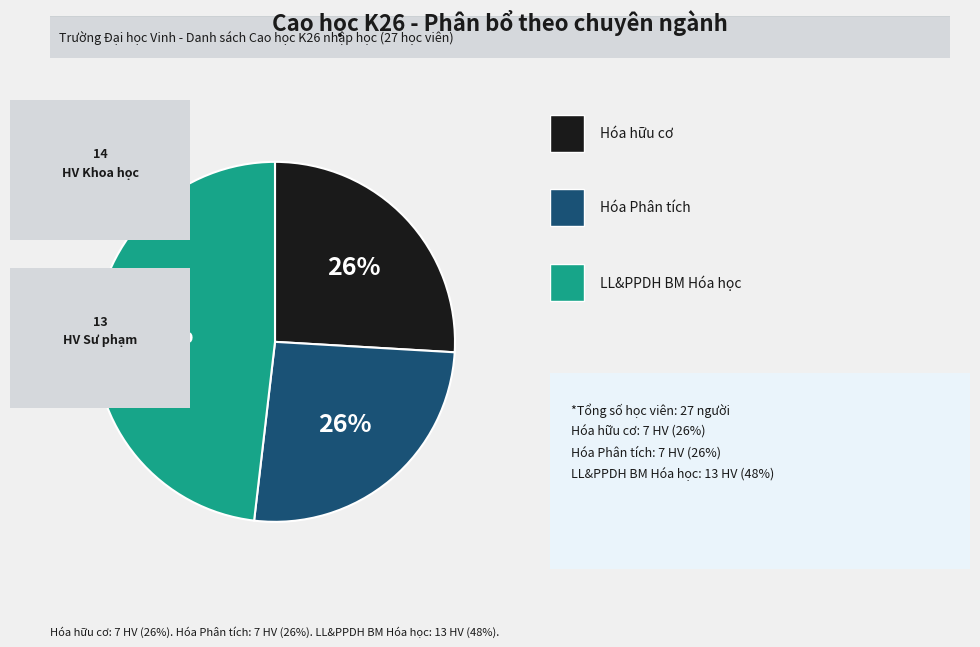

To the nearest percent, what is the difference between the largest and smallest slice percentages?

22%